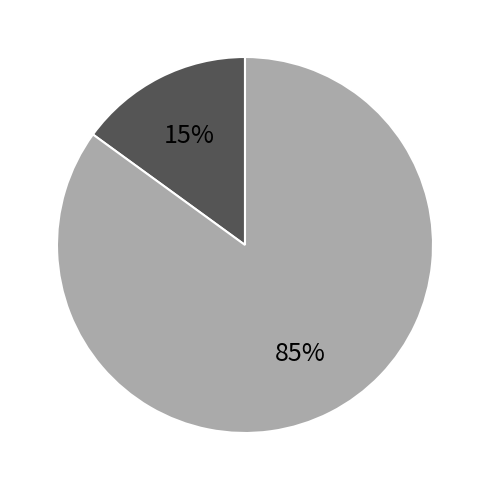

To the nearest percent, what is the difference between the largest and smallest slice percentages?

70%